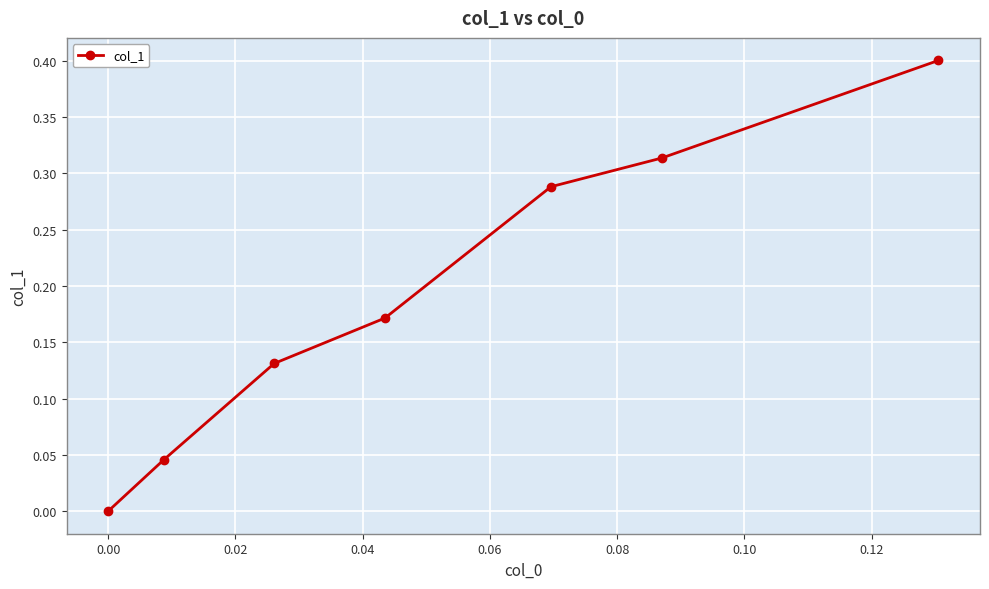

True or false: the data has more than 1 interior local peaks.

False